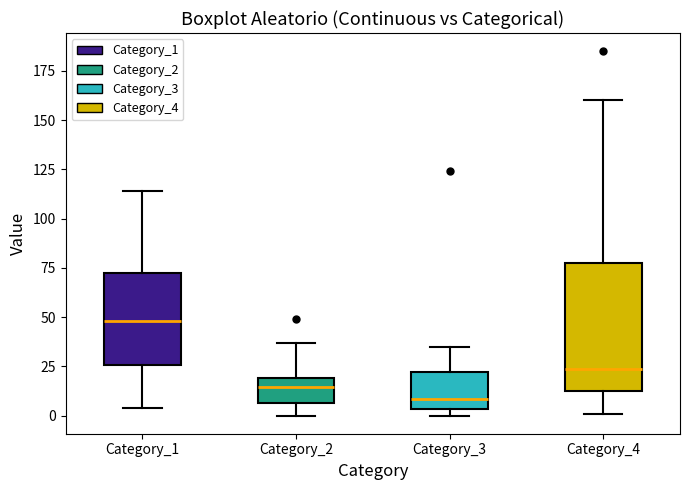

Where is the upper edge of the box for Category_1 on the y-axis? The values are not printed on the chart, so give them approximately, as read against the axis.

70